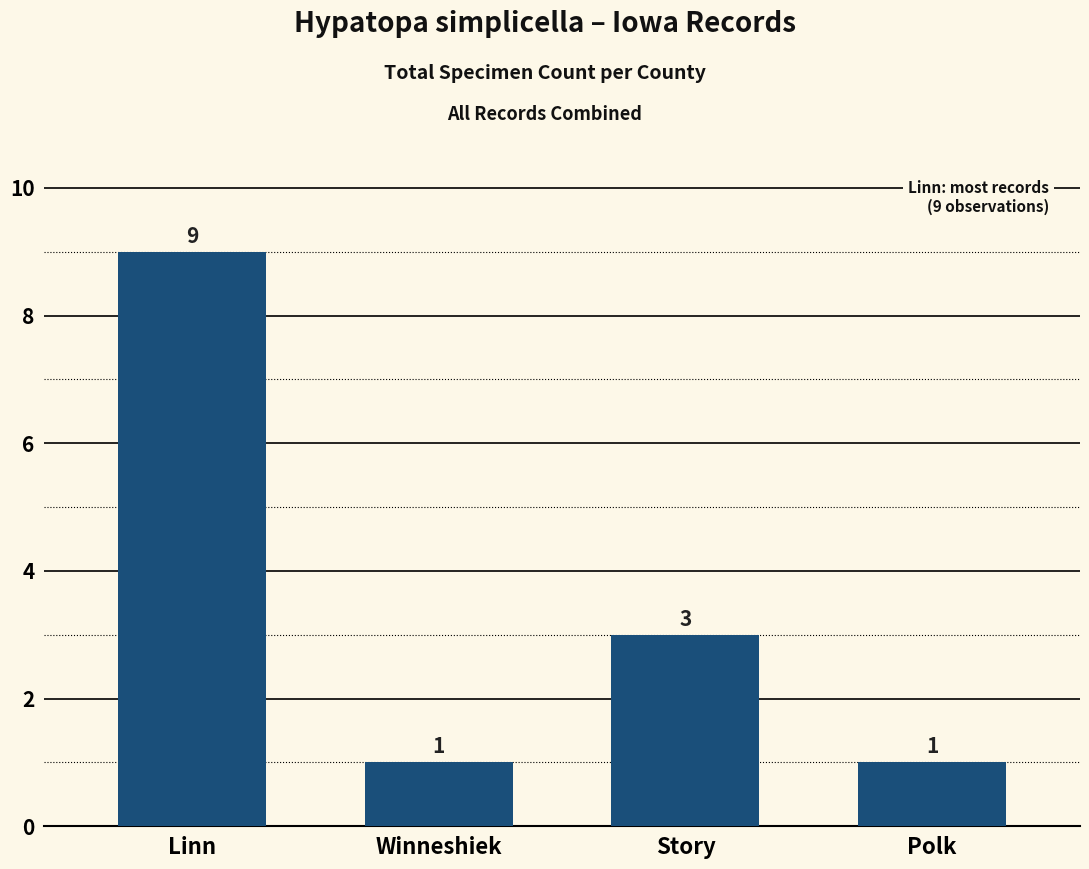

What is the difference between the values at Winneshiek and Linn?

8